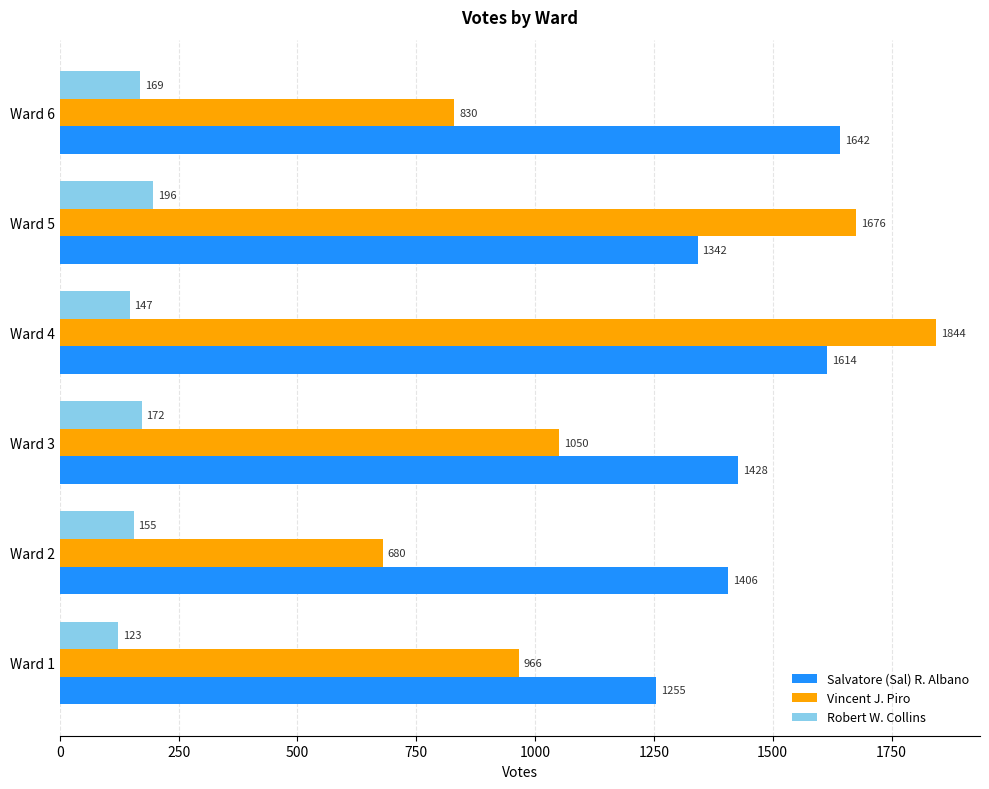

At how many categories does at least one series exceed 1348?

5